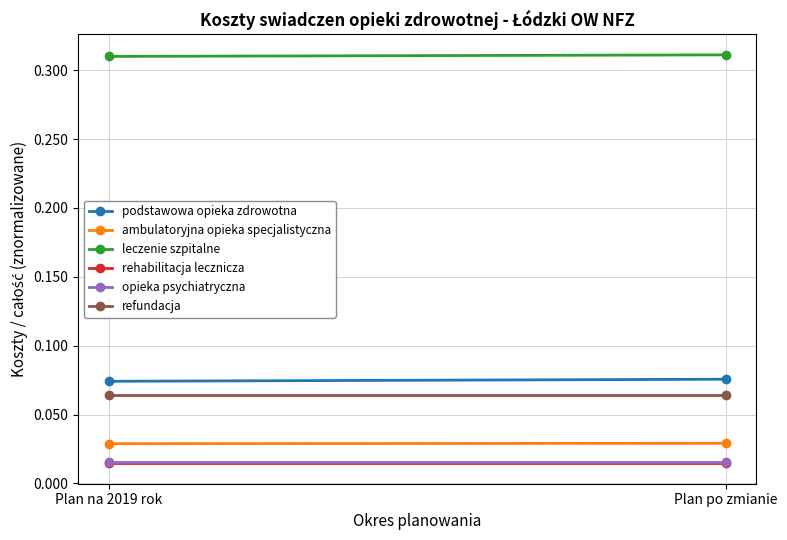

How many series are shown in this chart?

6